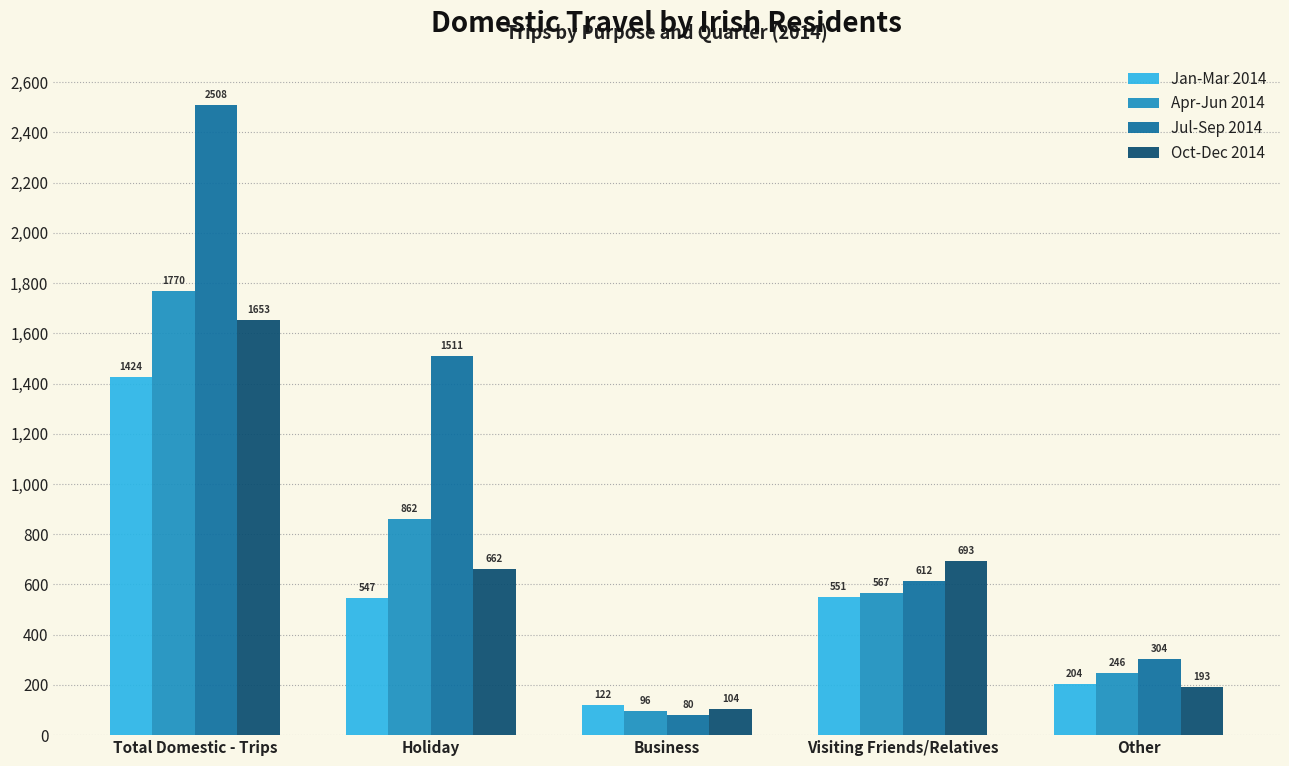

At Business, list the series in order from largest to smallest.

Jan-Mar 2014, Oct-Dec 2014, Apr-Jun 2014, Jul-Sep 2014